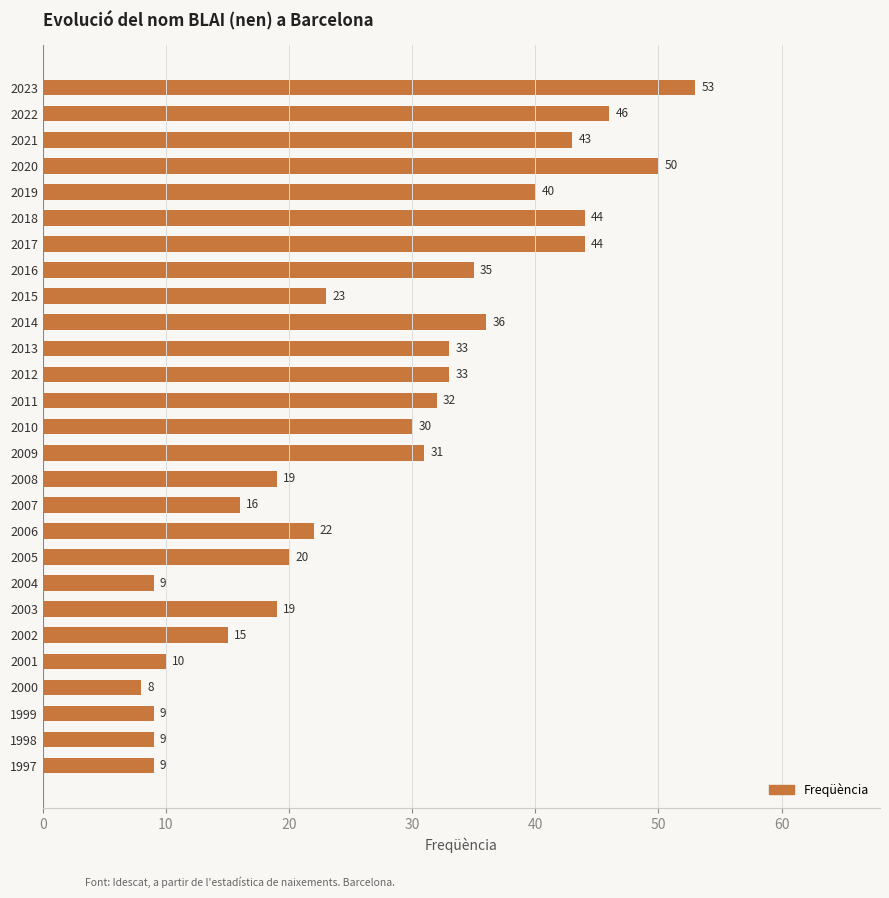

What value does the data have at 1998, to the nearest 5?

10